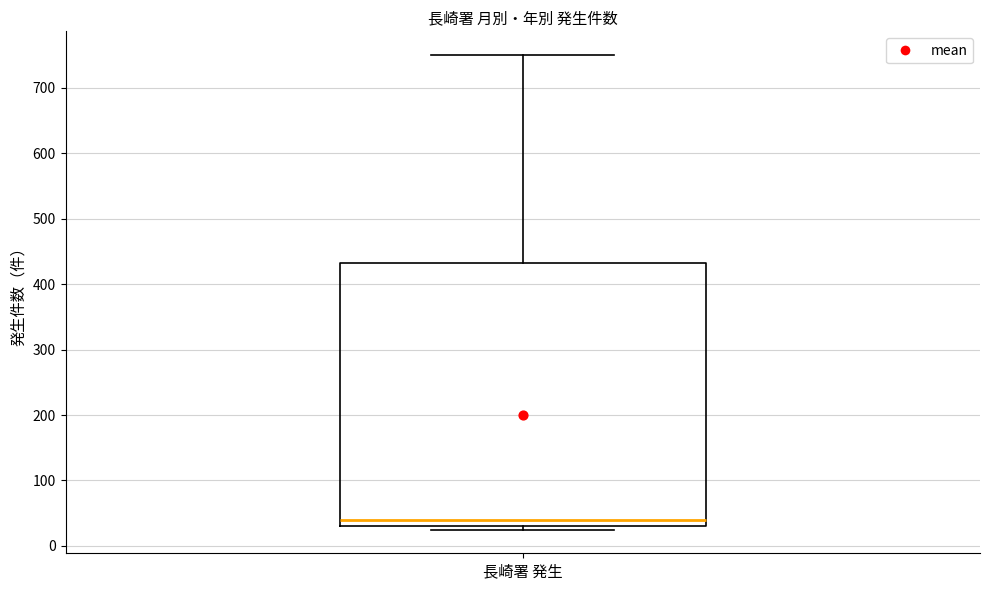

Where does the median line of the box for 長崎署 発生 sit on the y-axis? The values are not printed on the chart, so give them approximately, as read against the axis.

40